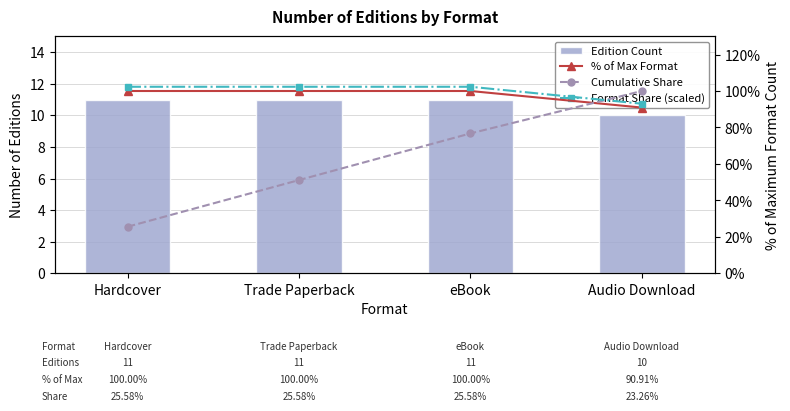

What is the label of the 1st bar from the right?

Audio Download